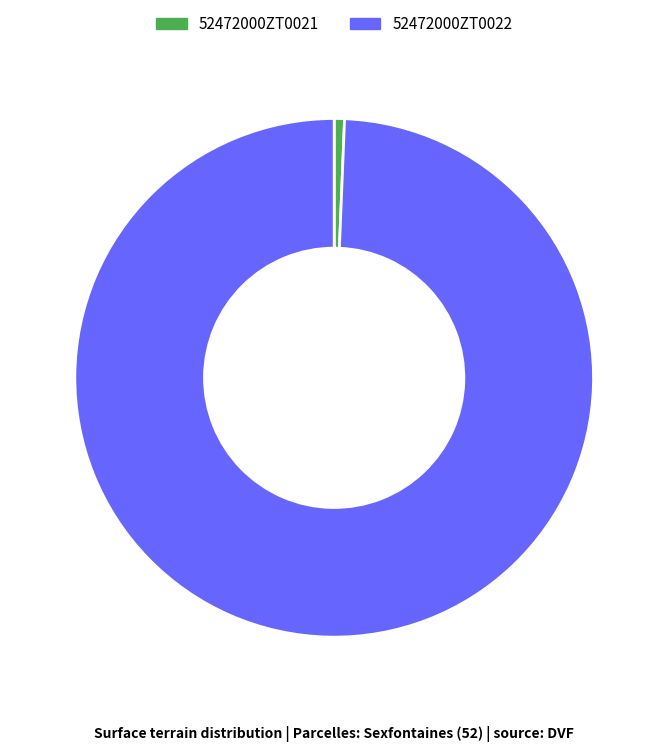

Is 52472000ZT0022 the majority of the pie?

Yes